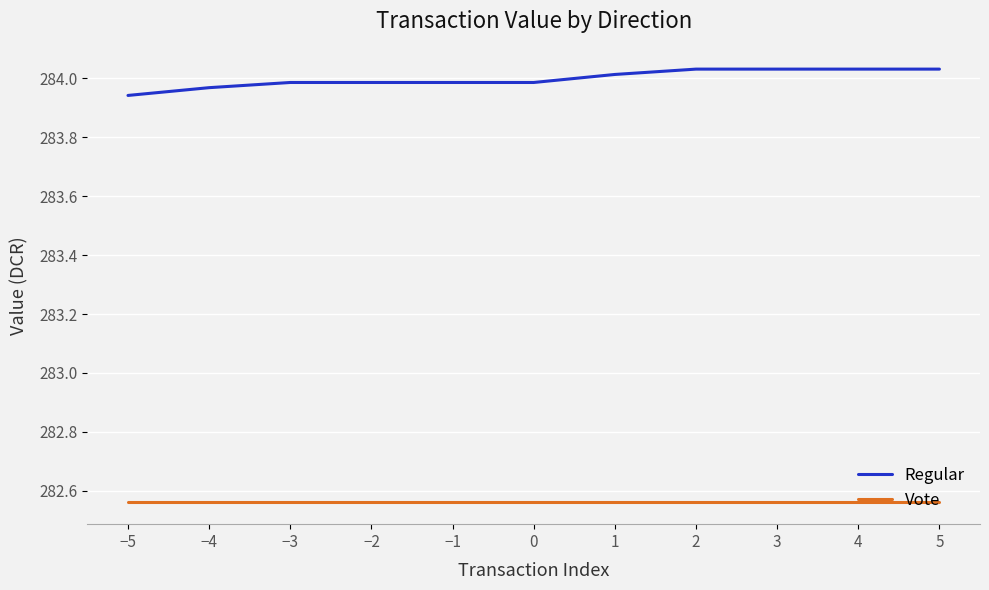

Which series has the widest spread of values?

Regular